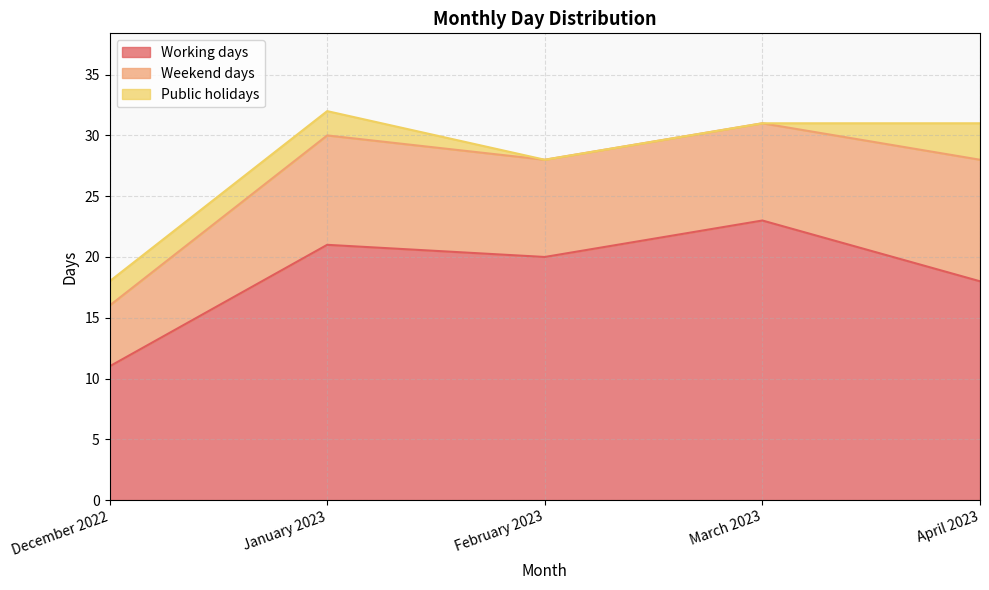

At which label does Working days first exceed 20?

January 2023